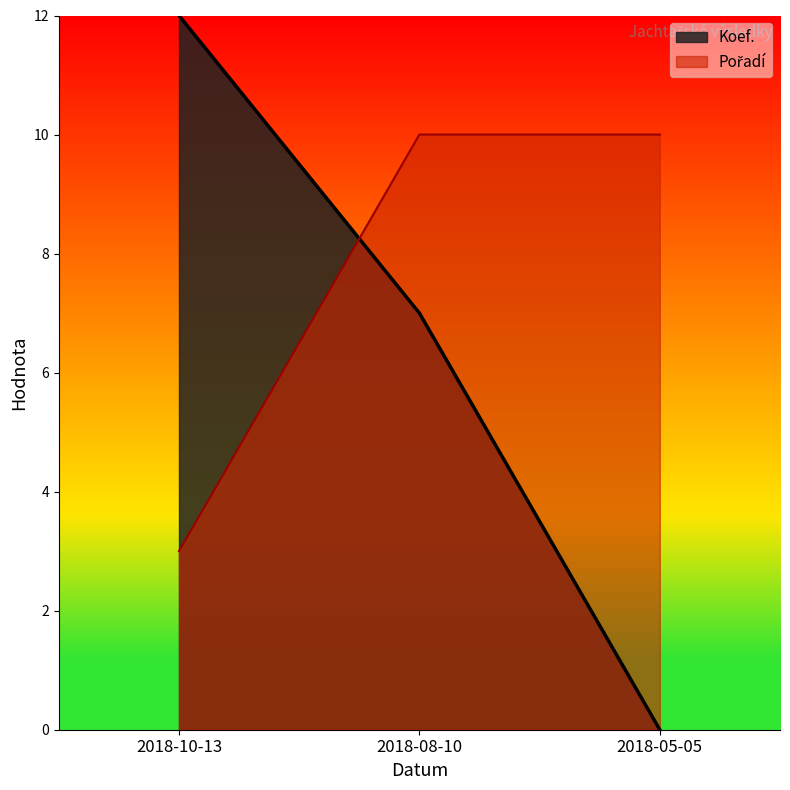

Which category has the lowest value in the Body series?

2018-10-13